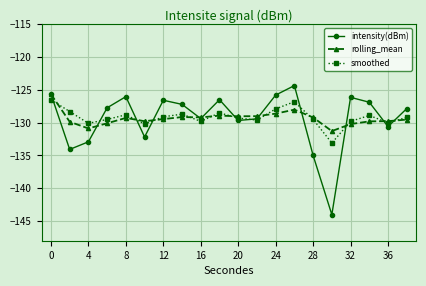

What is the sum of all rolling_mean values?

-2586.7